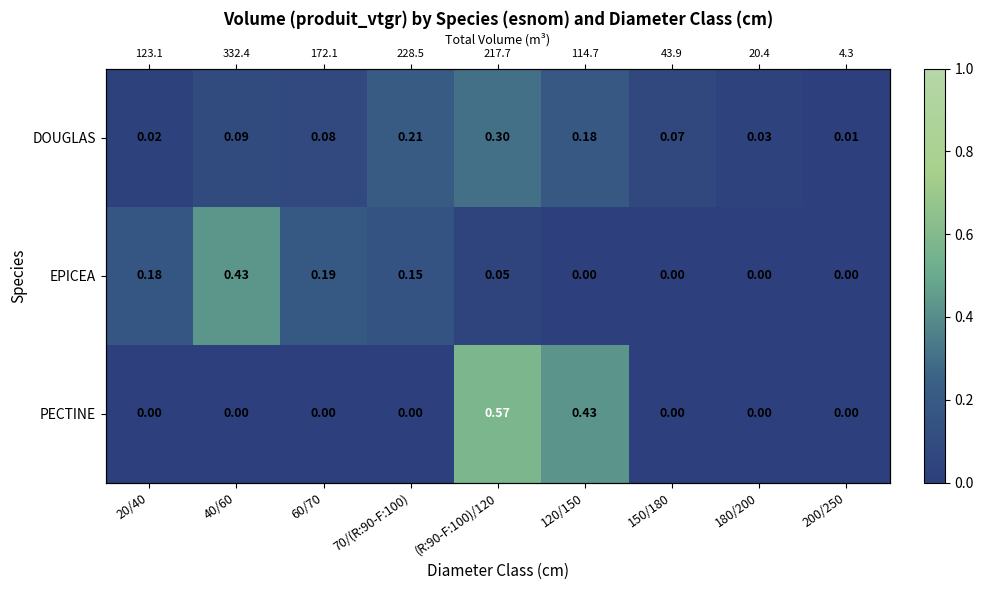

How many positive values does the PECTINE series have?

2